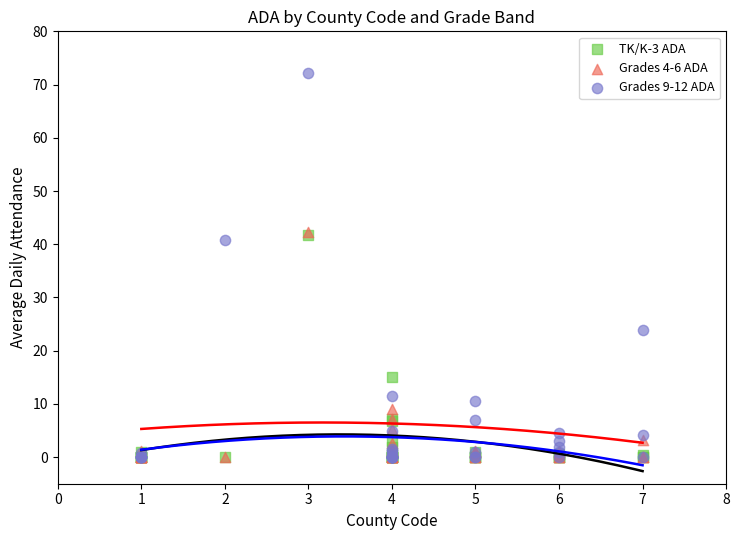

Across all series, what Y value is closest to 36?

40.9